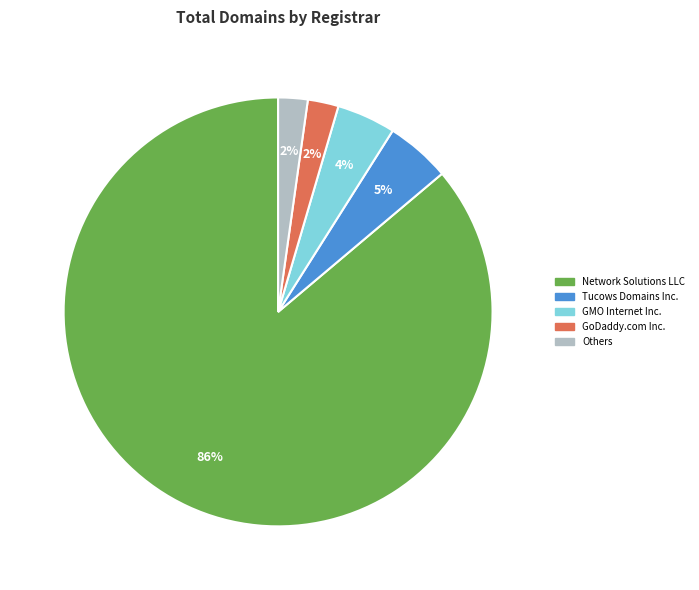

How many segments does this pie chart have?

5